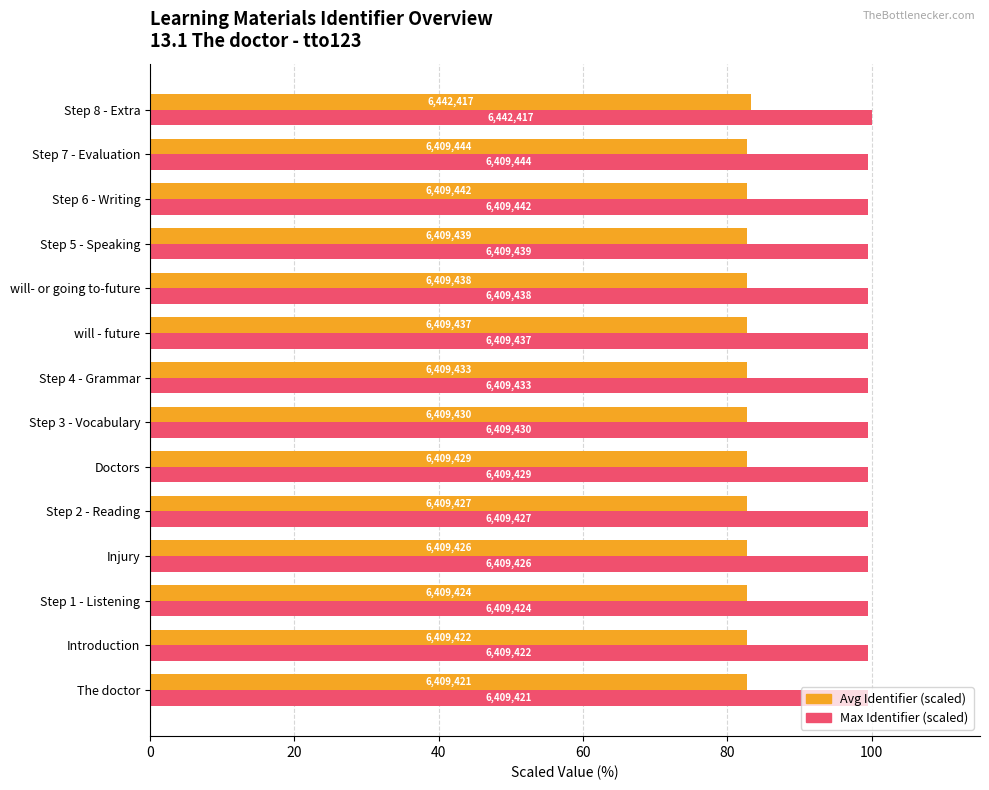

What are all the series names shown in the legend?

Avg Identifier (scaled), Max Identifier (scaled)